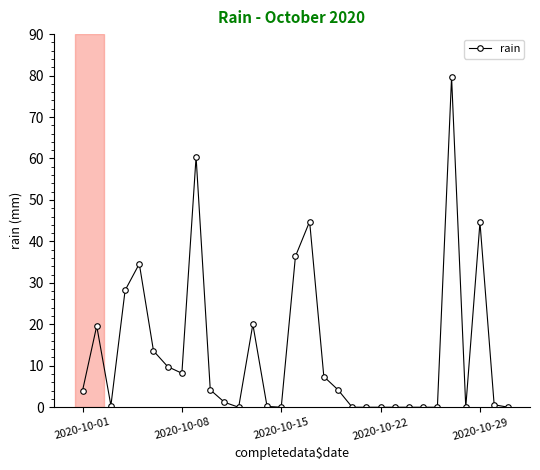

What is the maximum value shown in the chart?

79.6